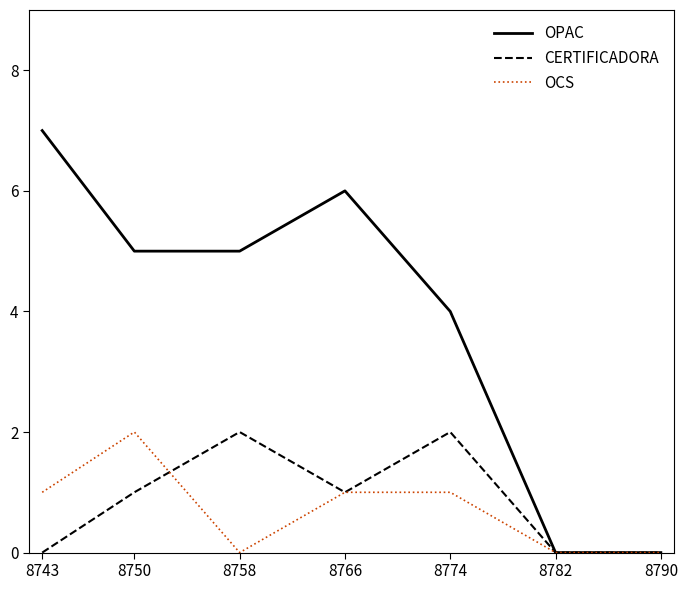

What is the difference between the maximum and second lowest values in the OCS series?

2